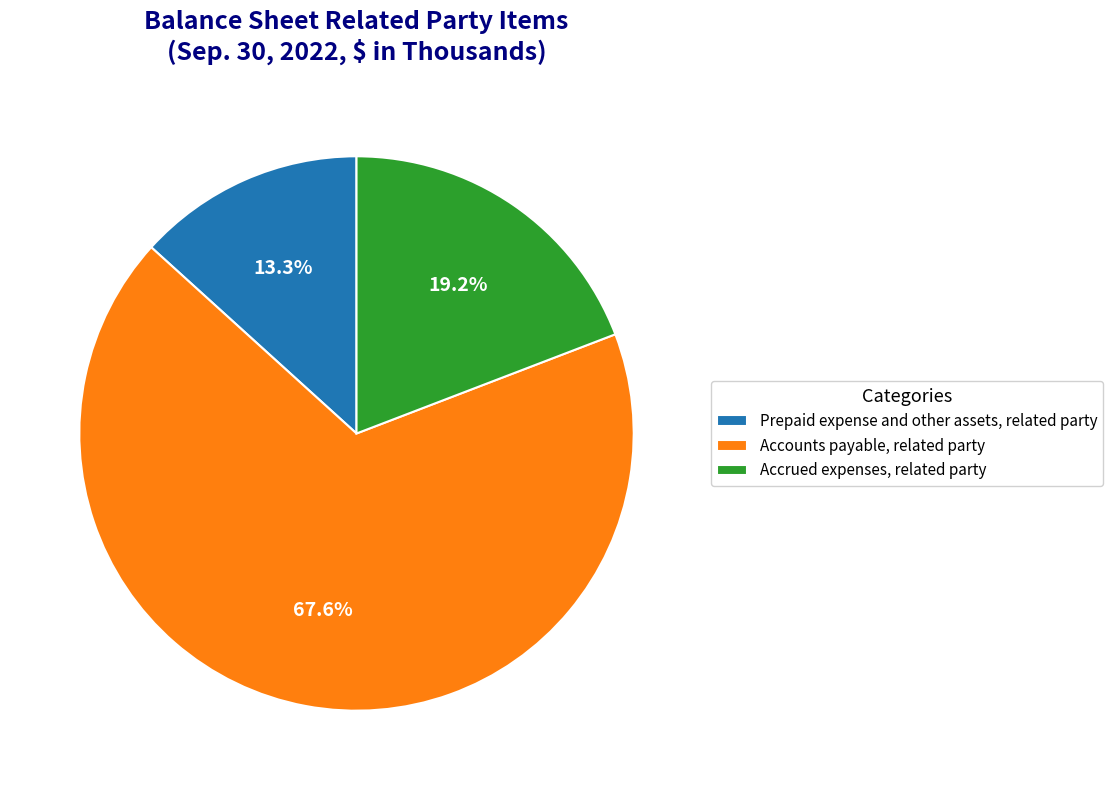

To the nearest percent, what is the difference between the Accounts payable, related party and Prepaid expense and other assets, related party slice percentages?

54%